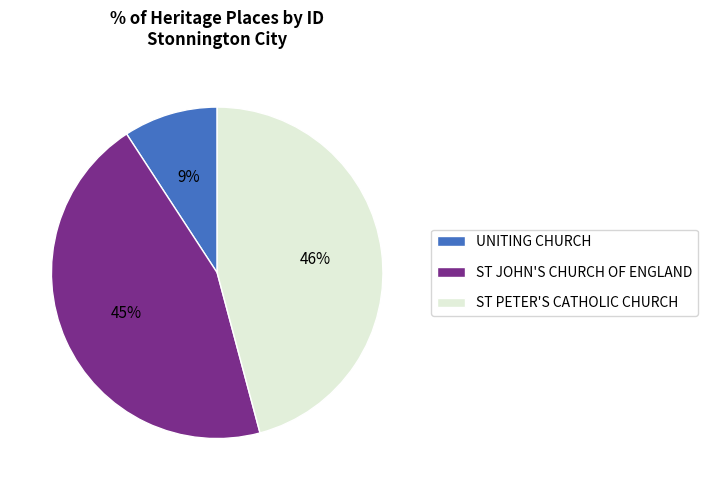

To the nearest percent, what portion does ST PETER'S CATHOLIC CHURCH represent?

46%